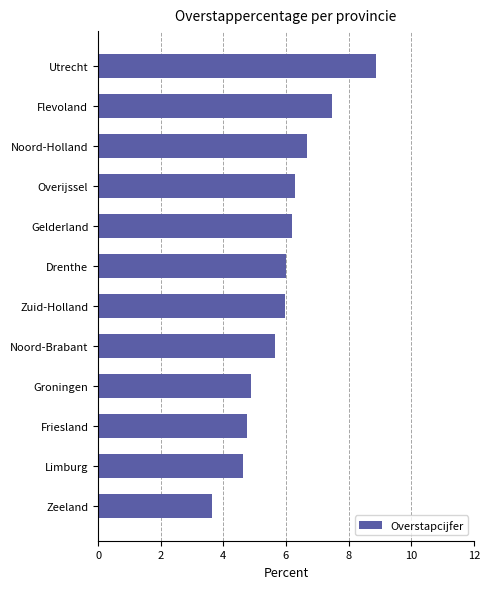

What is the average value?

5.9